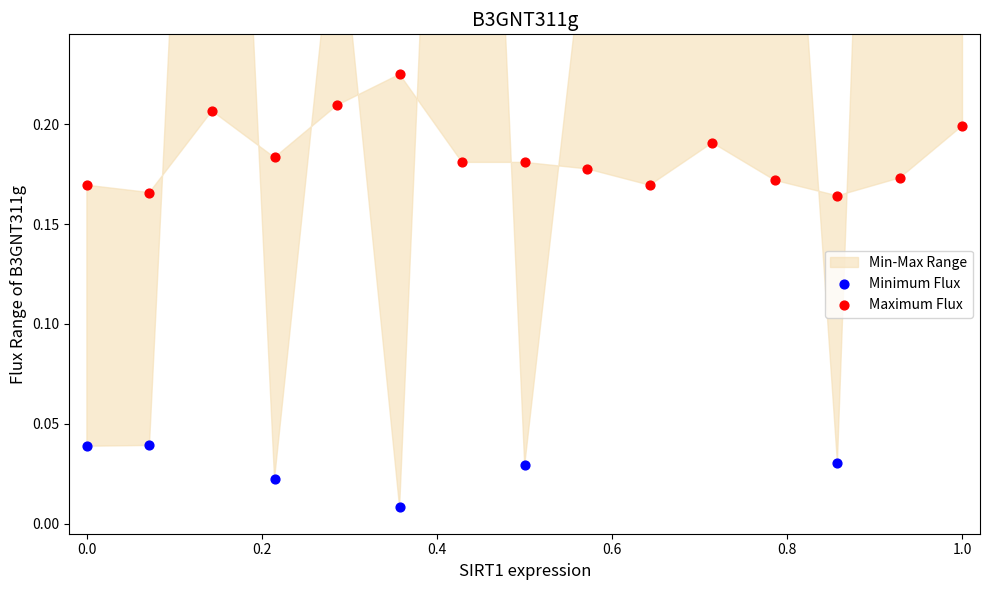

Is the value of Minimum Flux at 1.2 greater than the value of Maximum Flux at 0.8?

No